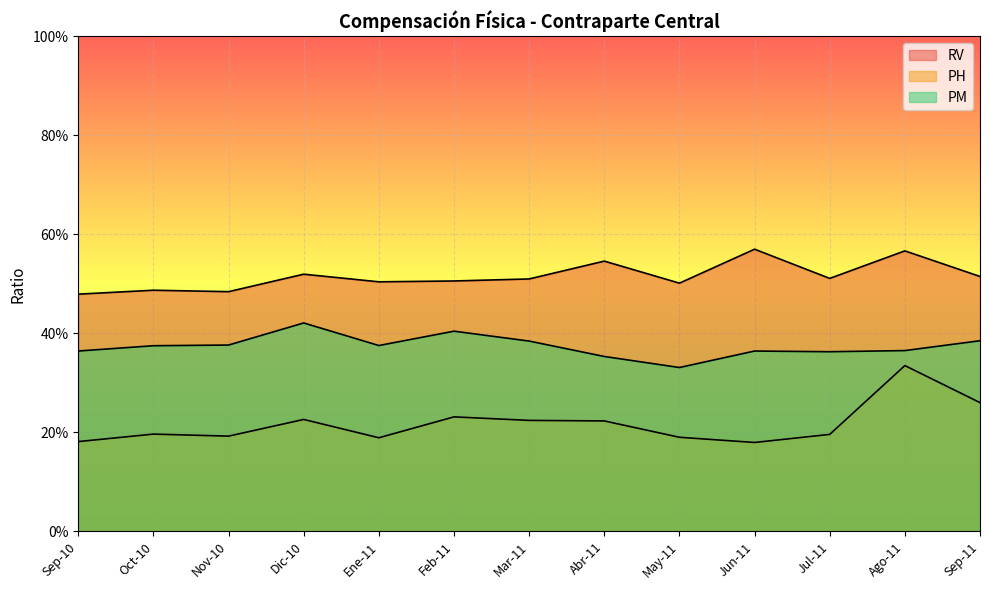

What is the label of the 8th point from the right?

Feb-11